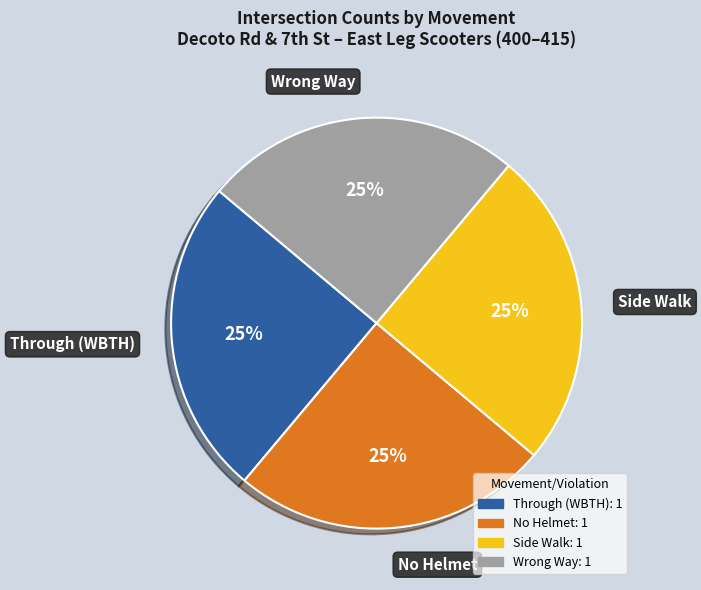

What is the ratio of the value at No Helmet to the value at Wrong Way?

1.0